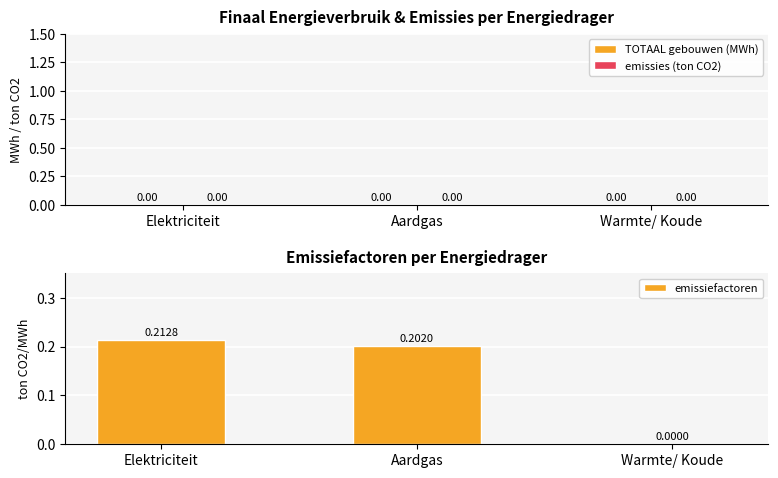

Which label corresponds to the largest value in the chart?

Elektriciteit